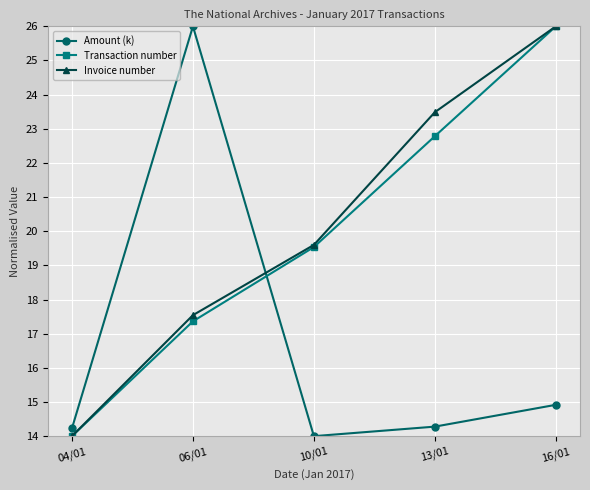

At which category is the sum across all series the highest?

16/01